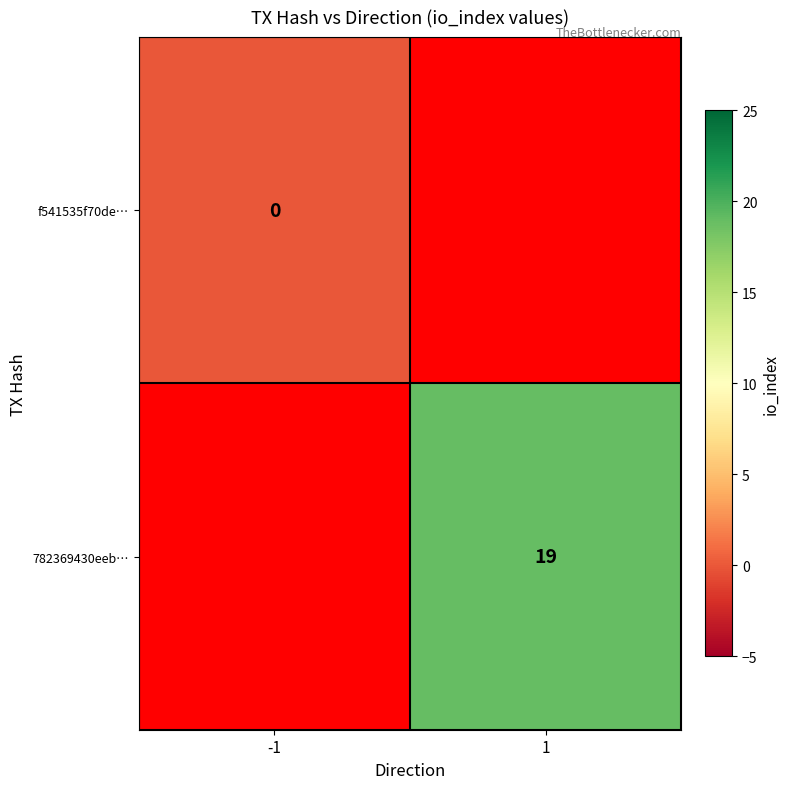

Is the value of f541535f70de… at -1 greater than the value of 782369430eeb… at 1?

No